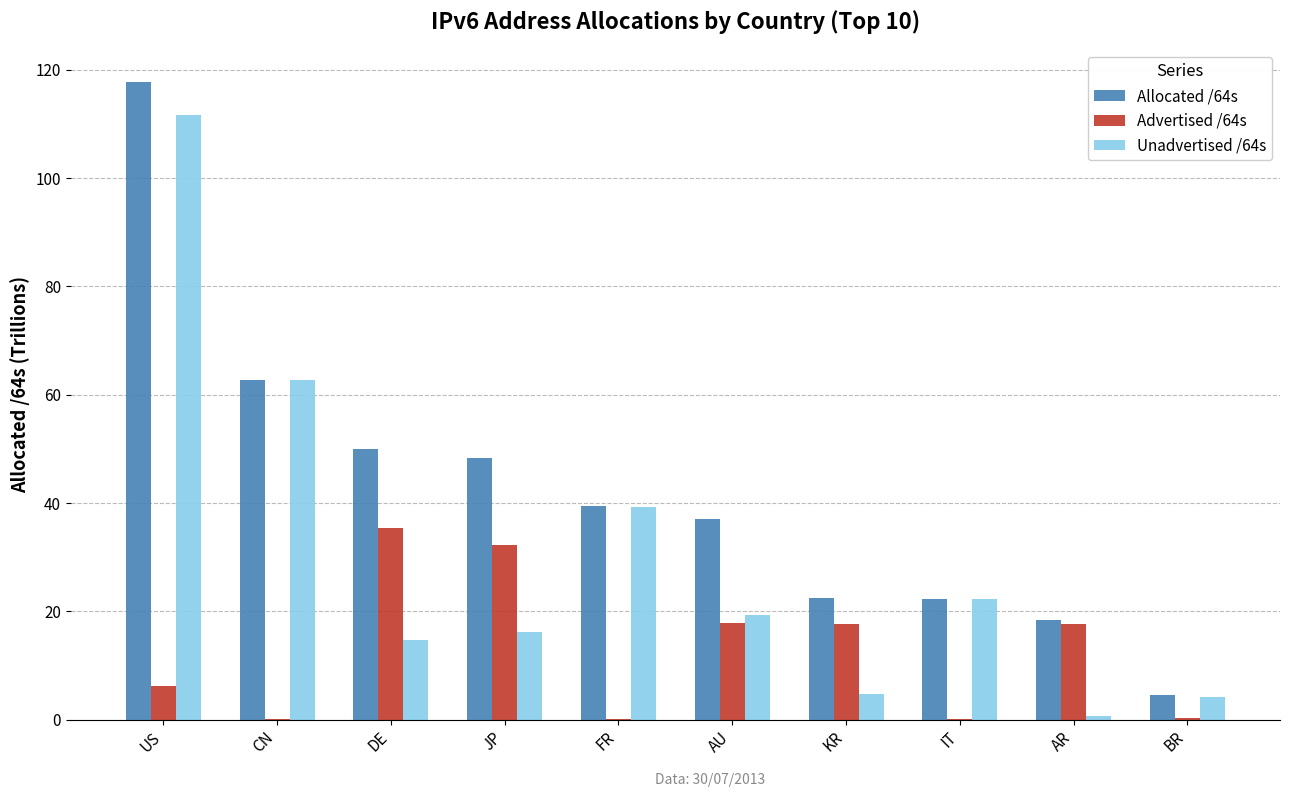

At which category is the sum across all series the highest?

US